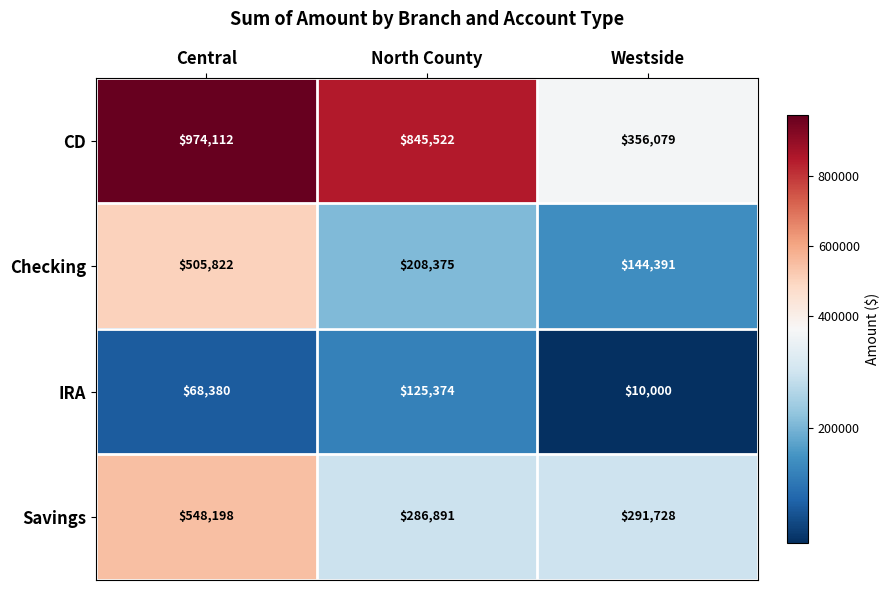

True or false: Savings has a value of 291728 at Westside.

True